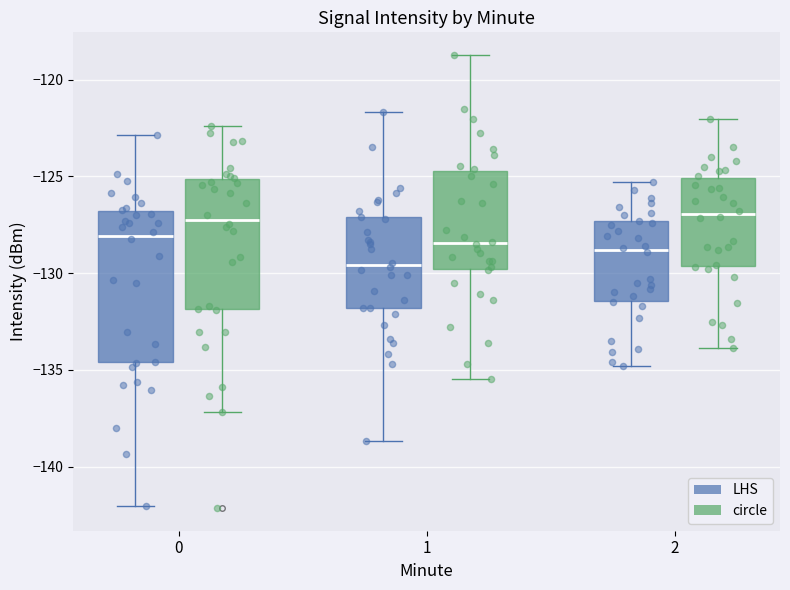

Reading left to right, read every box against the y-axis: the position of its median line, the range the box covers, and the ends of its whiskers. The values are not printed on the chart, so give them approximately, as read against the axis.

0 (LHS): median -128.0, box -134.5 to -127.0, whiskers -142.0 to -123.0
0 (circle): median -127.0, box -132.0 to -125.0, whiskers -137.0 to -122.5
1 (LHS): median -129.5, box -132.0 to -127.0, whiskers -138.5 to -121.5
1 (circle): median -128.5, box -130.0 to -124.5, whiskers -135.5 to -118.5
2 (LHS): median -129.0, box -131.5 to -127.5, whiskers -135.0 to -125.5
2 (circle): median -127.0, box -129.5 to -125.0, whiskers -134.0 to -122.0